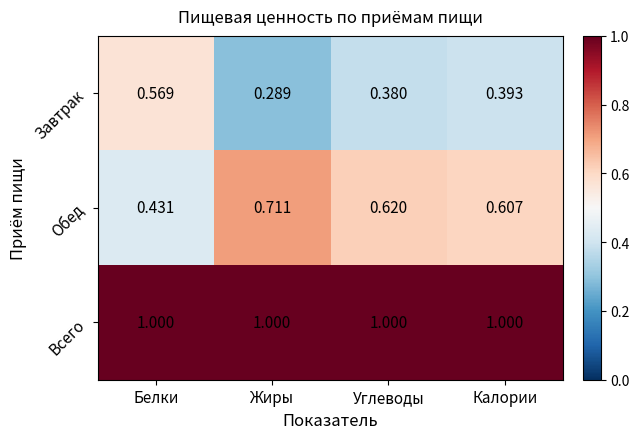

List the series in order of their peak value, lowest first.

Завтрак, Обед, Всего